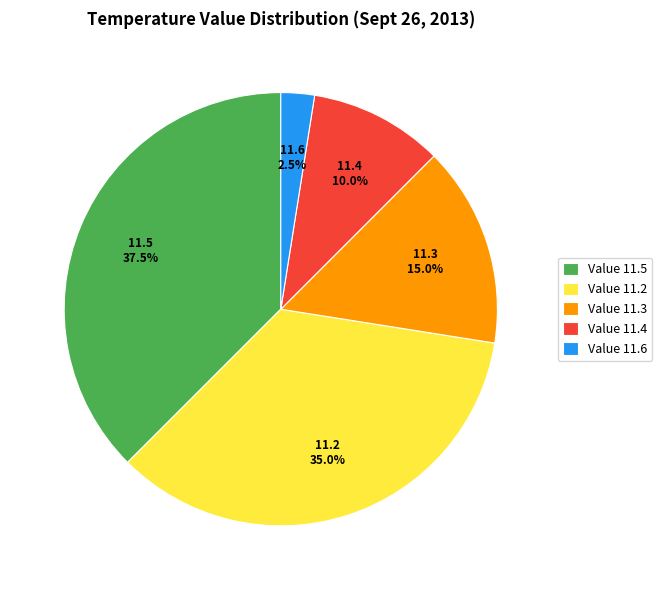

Does 11.2 account for over 50% of the chart?

No